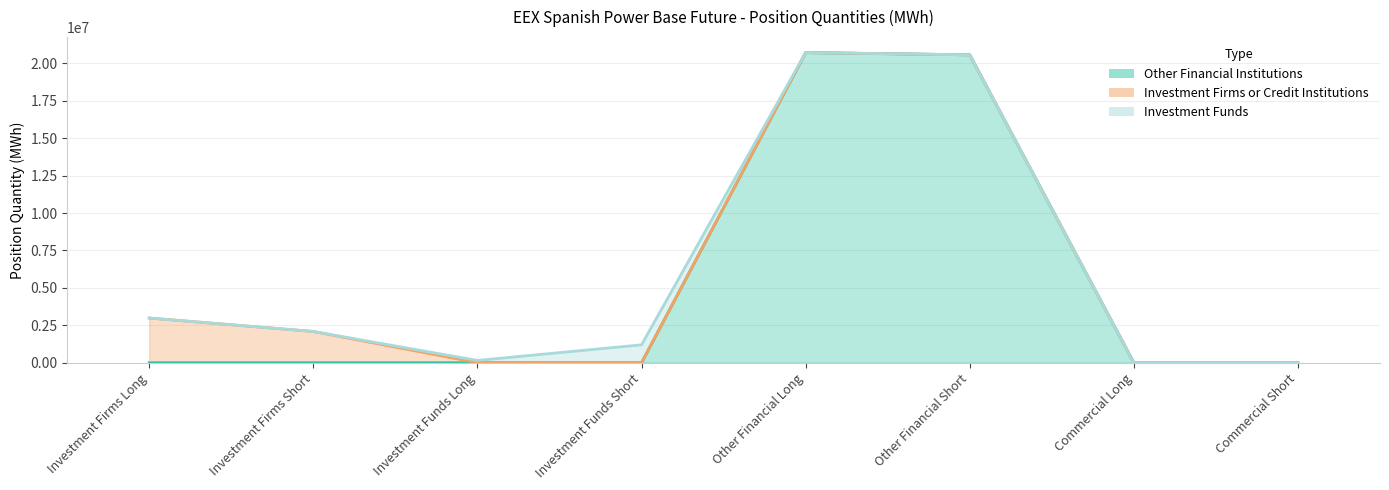

What is the total value across all series at Investment Funds Short?

1195902